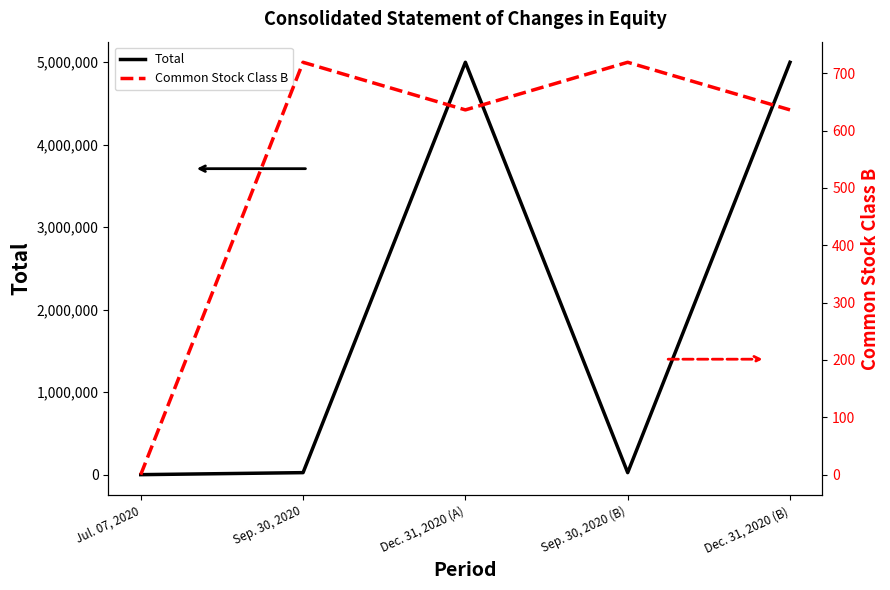

Which series has the largest total across all categories?

Total